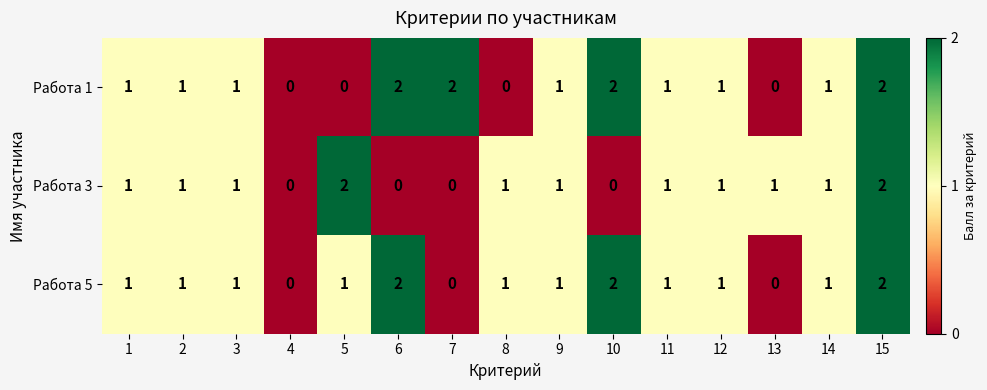

Count the Работа 3 values in the range 0 to 1.

13